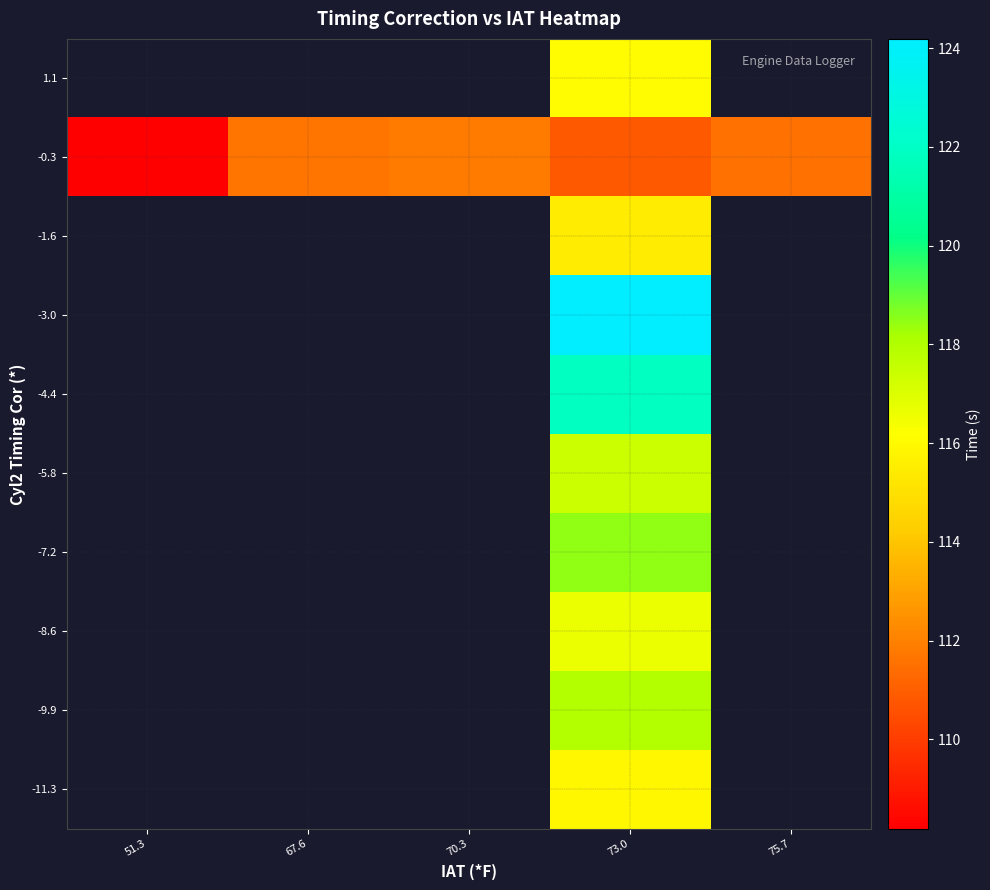

At which category does the chart reach its peak across all series?

73.0